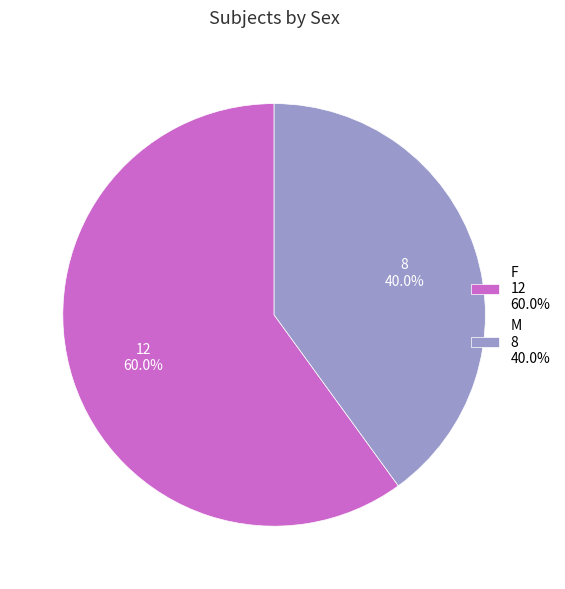

Which slice is the smallest?

M